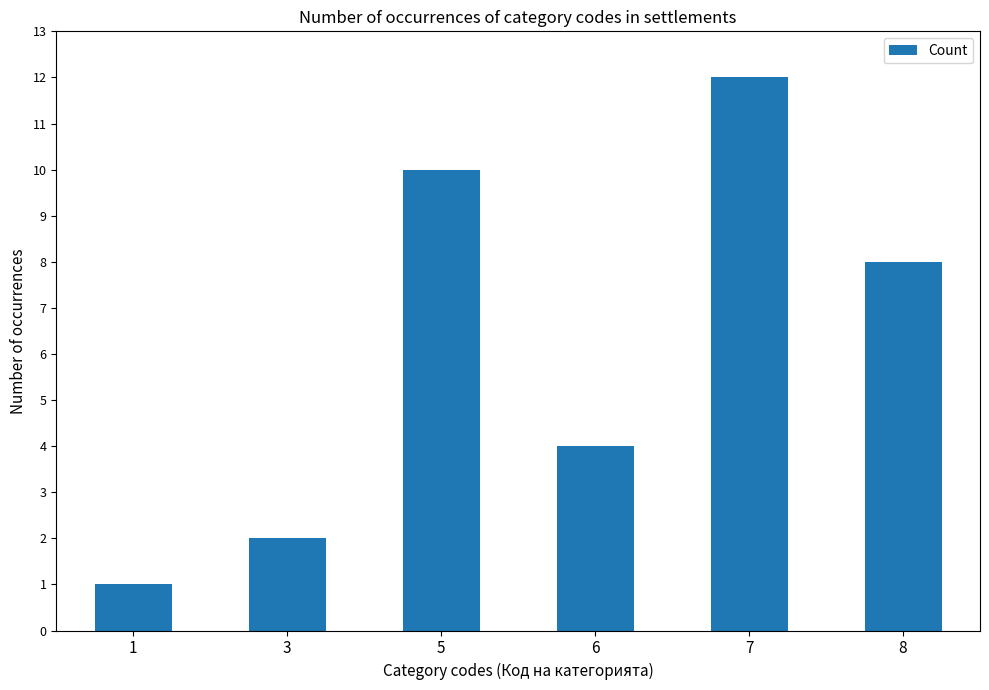

Reading left to right, transcribe all the data shown in this chart.

1=1	3=2	5=10	6=4	7=12	8=8